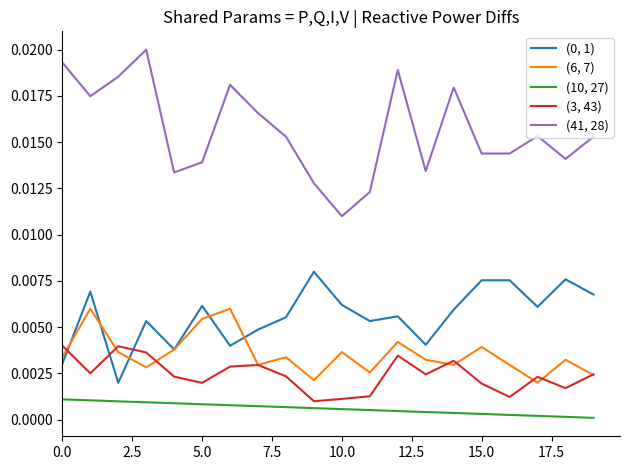

Which series has the largest total across all categories?

(41, 28)